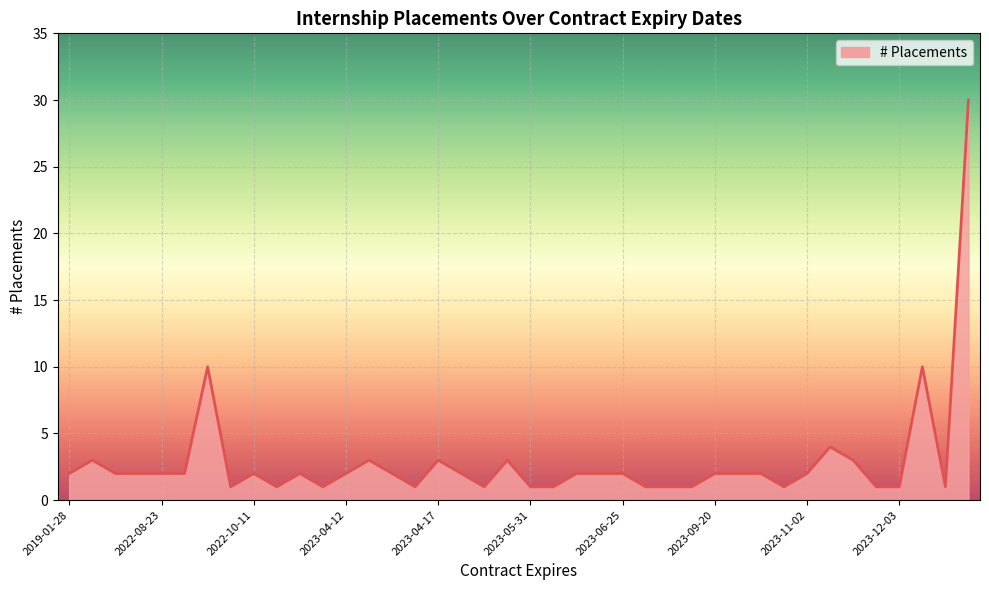

How many distinct data groups are displayed?

1